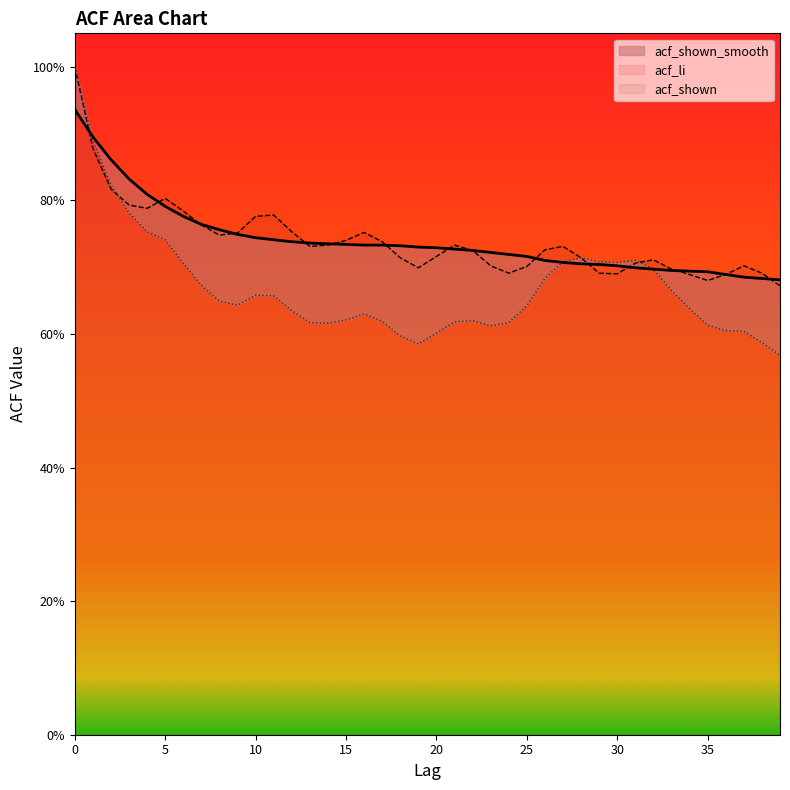

What is the total value across all series at 21?

2.1